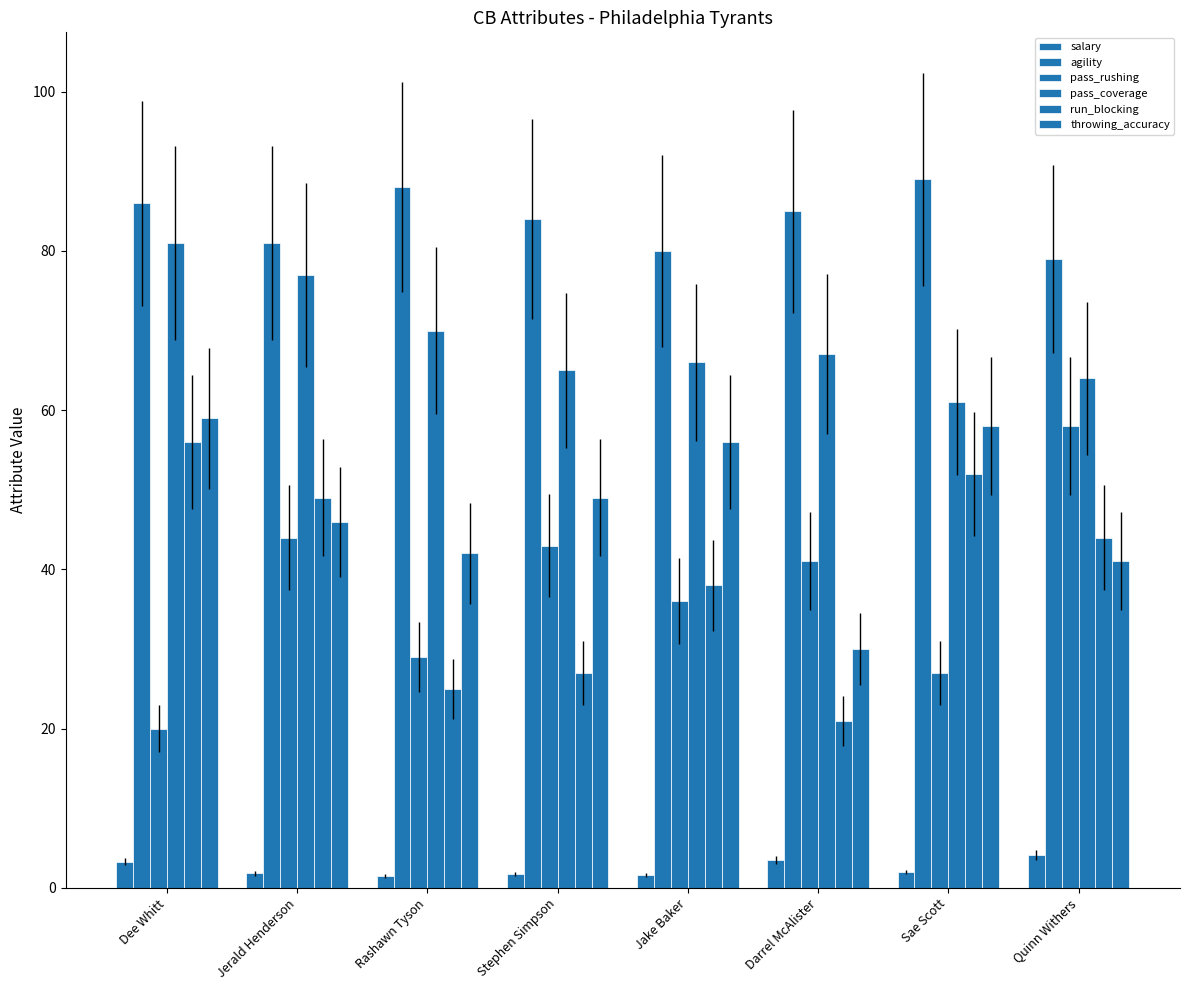

What is the difference between the agility values at Rashawn Tyson and Jerald Henderson?

7.0